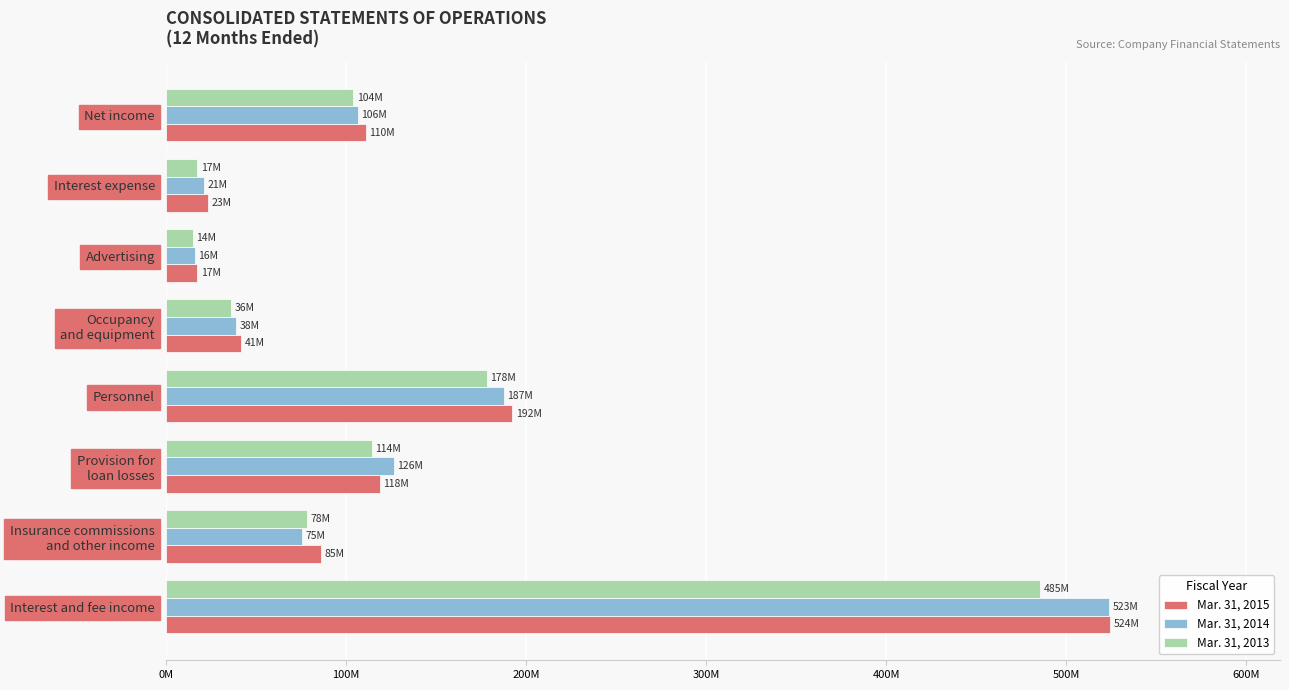

What is the average value of the Mar. 31, 2014 series?

137003547